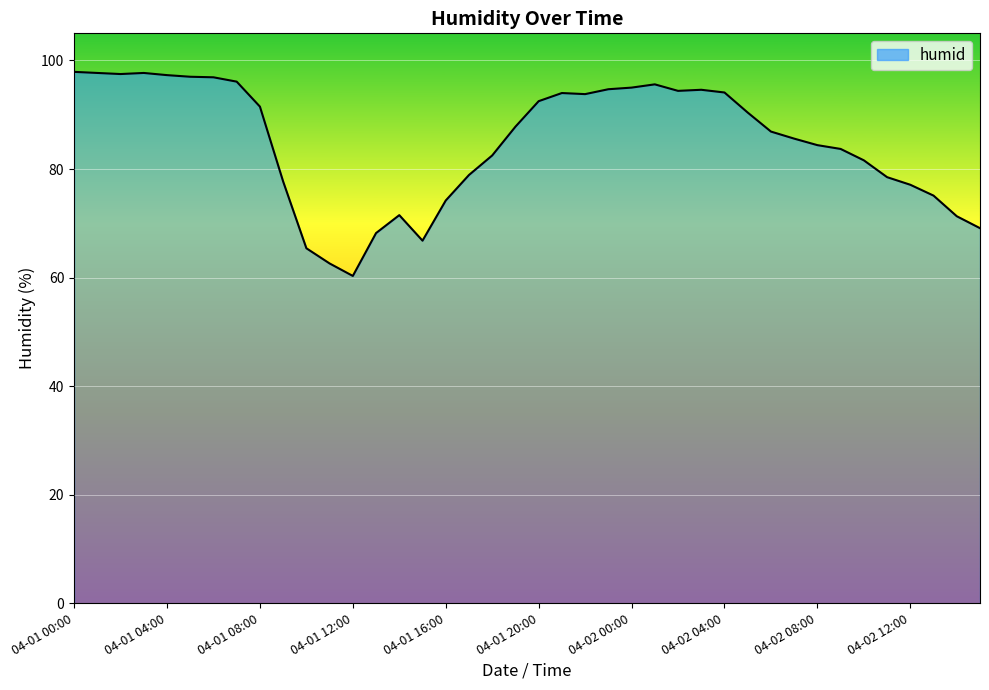

What is the smallest value displayed?

60.3